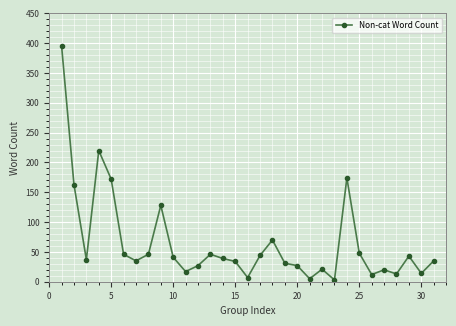

True or false: the data has more than 1 interior local peaks.

True